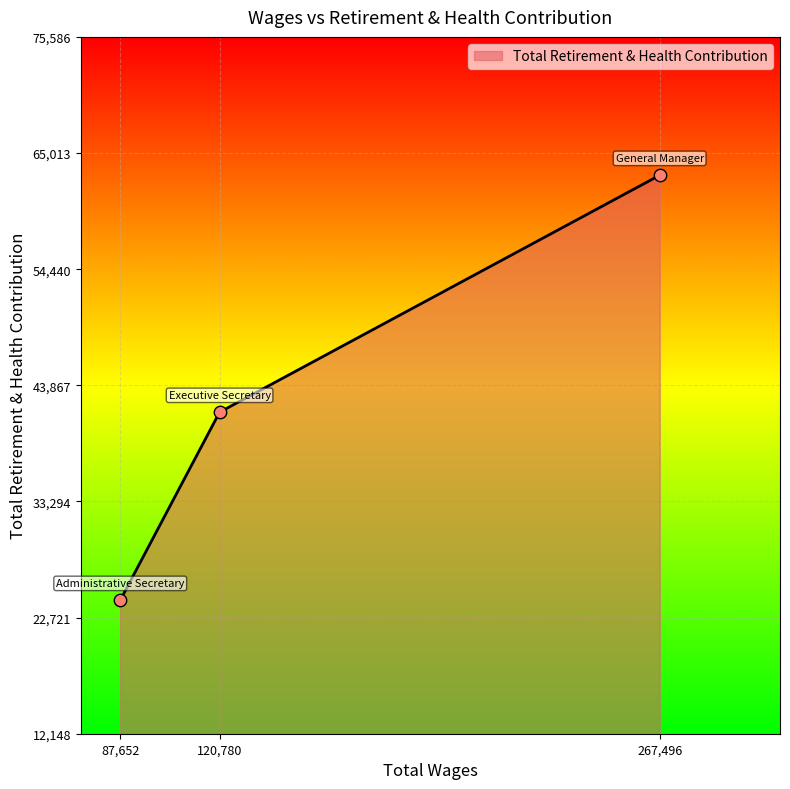

Approximately how many times larger is the value at 120,780 compared to 87,652?

1.7